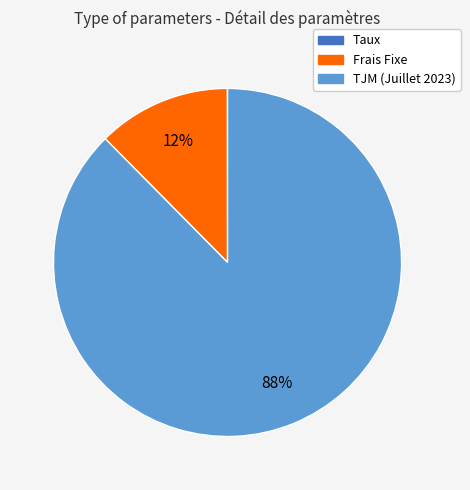

What percentage is the TJM (Juillet 2023) slice, to the nearest percent?

88%